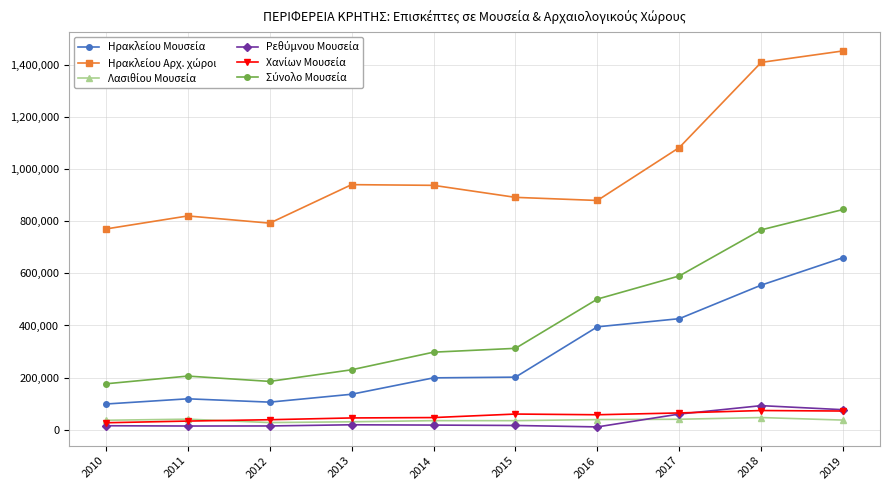

What is the maximum value shown in the chart?

1454452